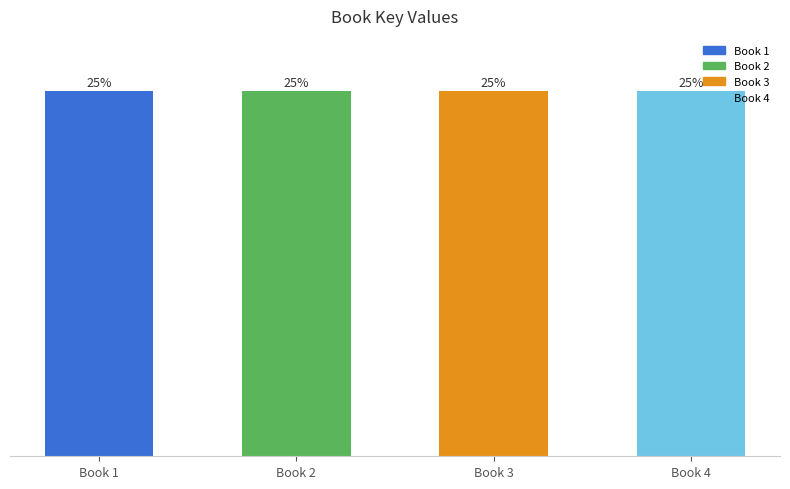

Reading left to right, transcribe all the data shown in this chart.

Book 1=2117871488	Book 2=2117872713	Book 3=2117872806	Book 4=2117866312